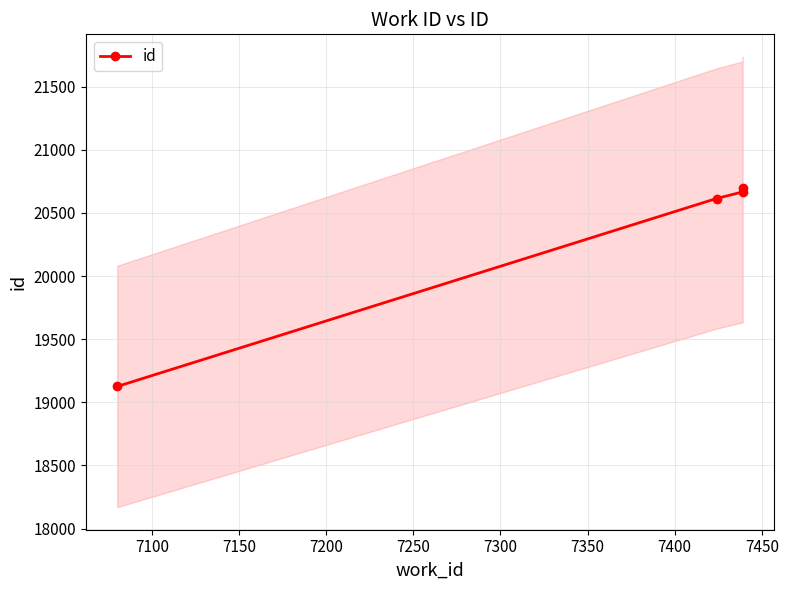

What is the sum of all values?

81106